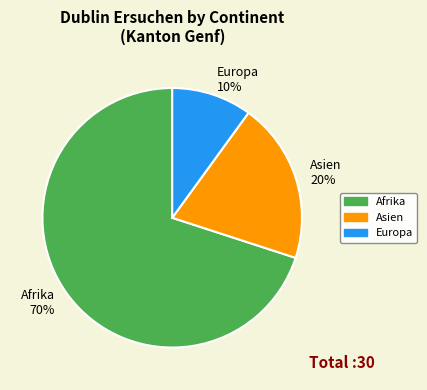

Is it true that Asien is 20% of the pie?

True